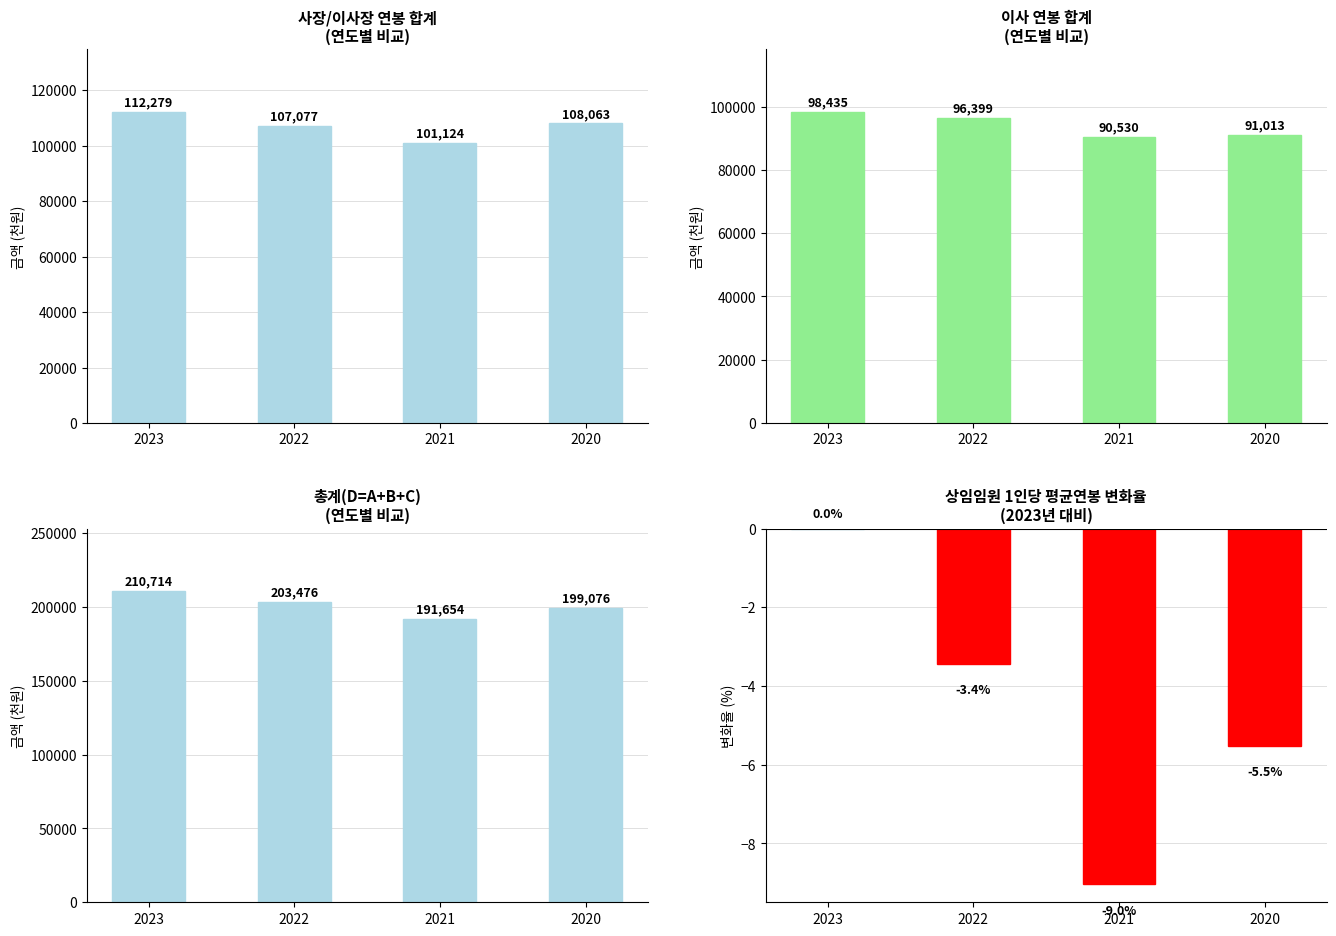

Between 2020 and 2021, which is larger?

2020